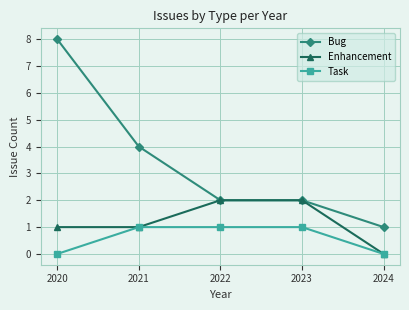

What is the average value of the Enhancement series?

1